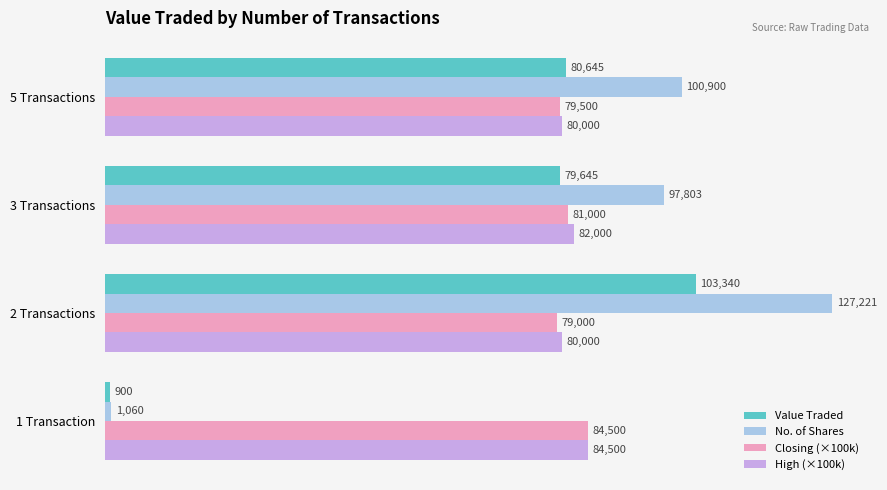

What is the difference between the maximum and minimum values in the Closing (×100k) series?

5500